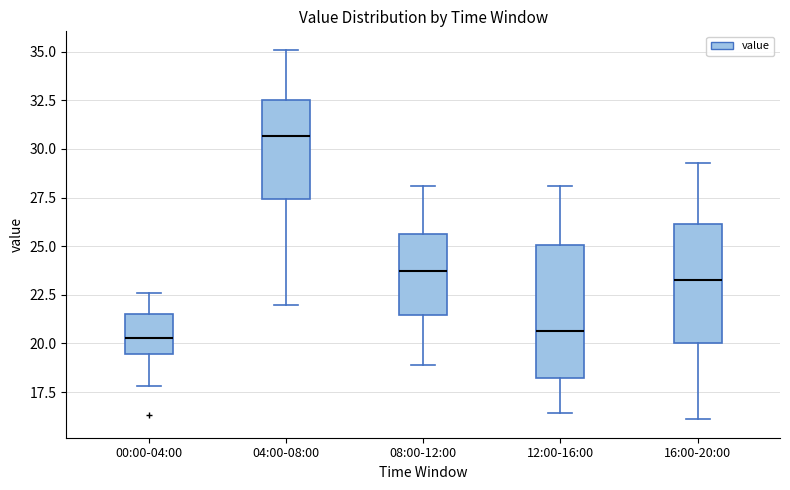

Reading left to right, read every box against the y-axis: the position of its median line, the range the box covers, and the ends of its whiskers. The values are not printed on the chart, so give them approximately, as read against the axis.

00:00-04:00: median 20.5, box 19.5 to 21.5, whiskers 18.0 to 22.5
04:00-08:00: median 30.5, box 27.5 to 32.5, whiskers 22.0 to 35.0
08:00-12:00: median 23.5, box 21.5 to 25.5, whiskers 19.0 to 28.0
12:00-16:00: median 20.5, box 18.0 to 25.0, whiskers 16.5 to 28.0
16:00-20:00: median 23.5, box 20.0 to 26.0, whiskers 16.0 to 29.5